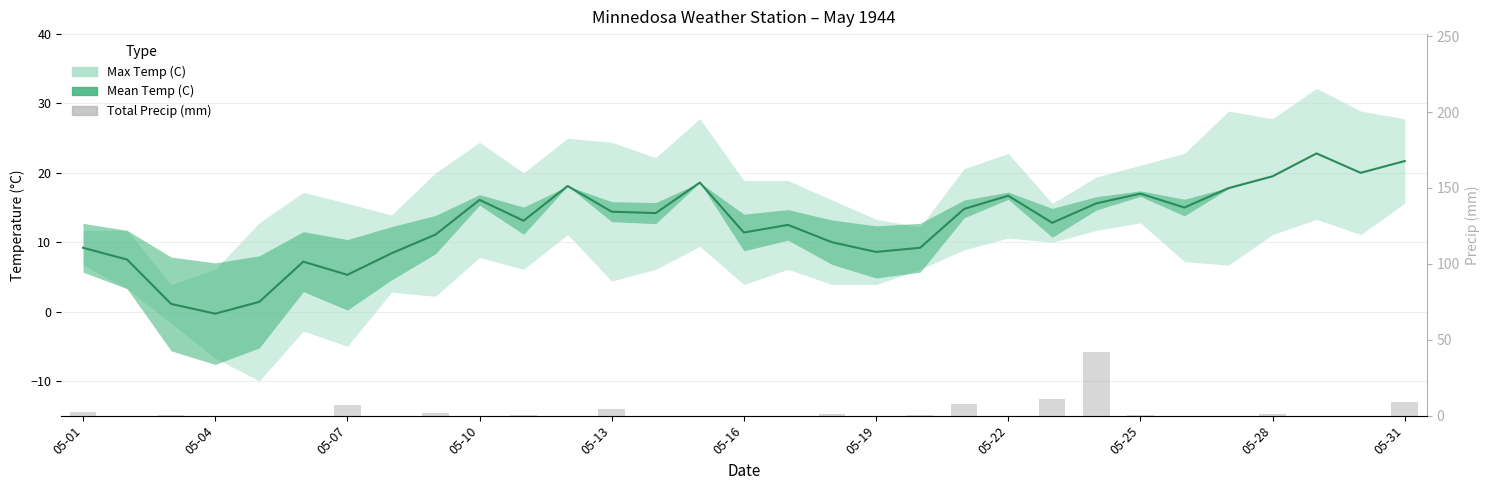

Which has a higher value, 19 or 22?

22